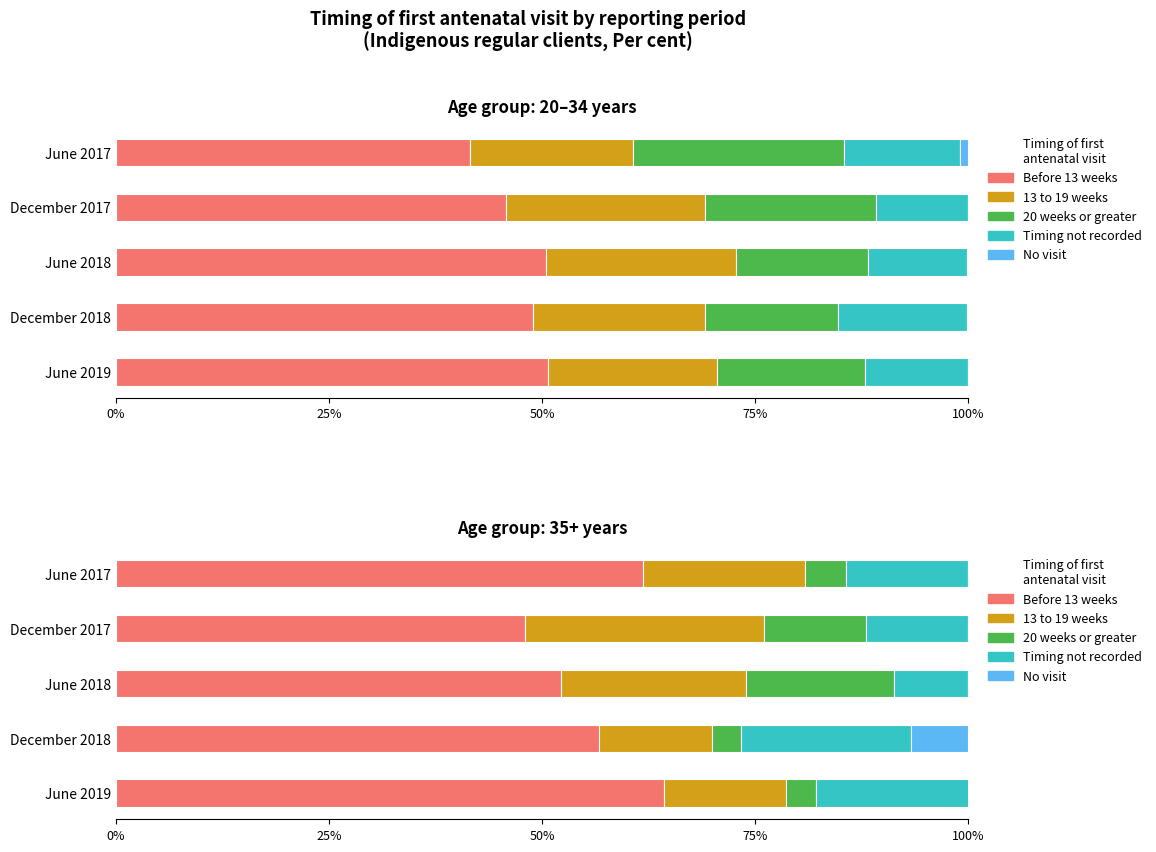

What is the sum of all 13 to 19 weeks values?

96.3